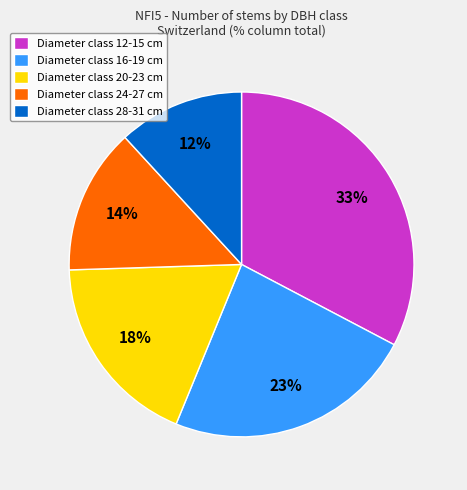

Do Diameter class 20-23 cm and Diameter class 24-27 cm together represent more than half of the pie?

No